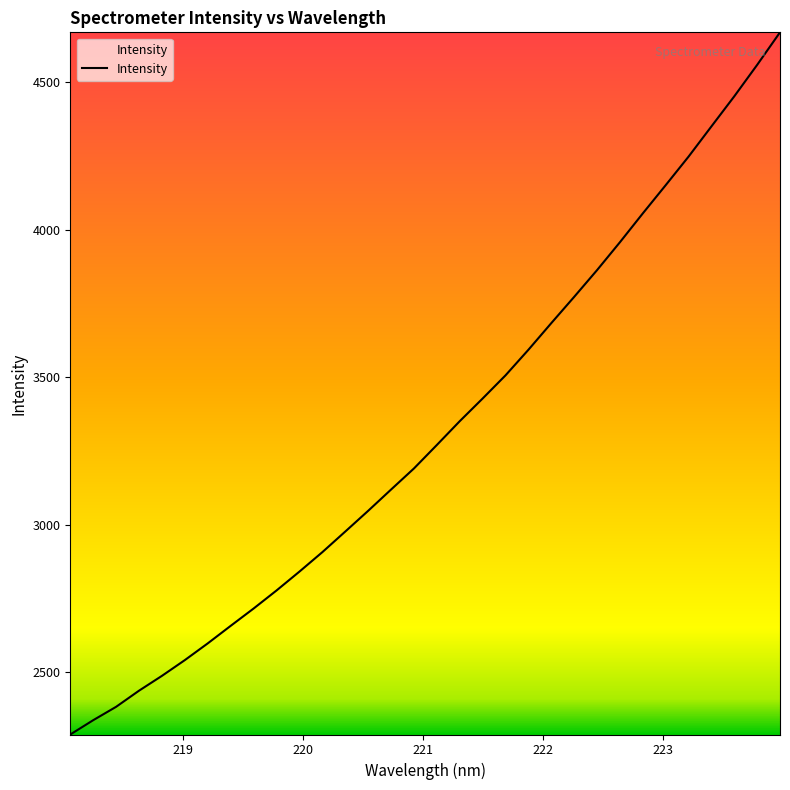

What is the minimum value shown in the chart?

2288.7